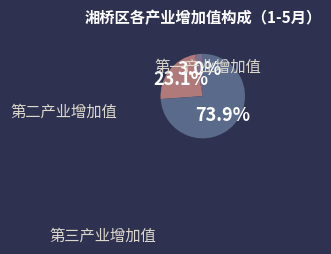

Approximately how many times larger is the value at 第二产业增加值 compared to 第一产业增加值?

7.8